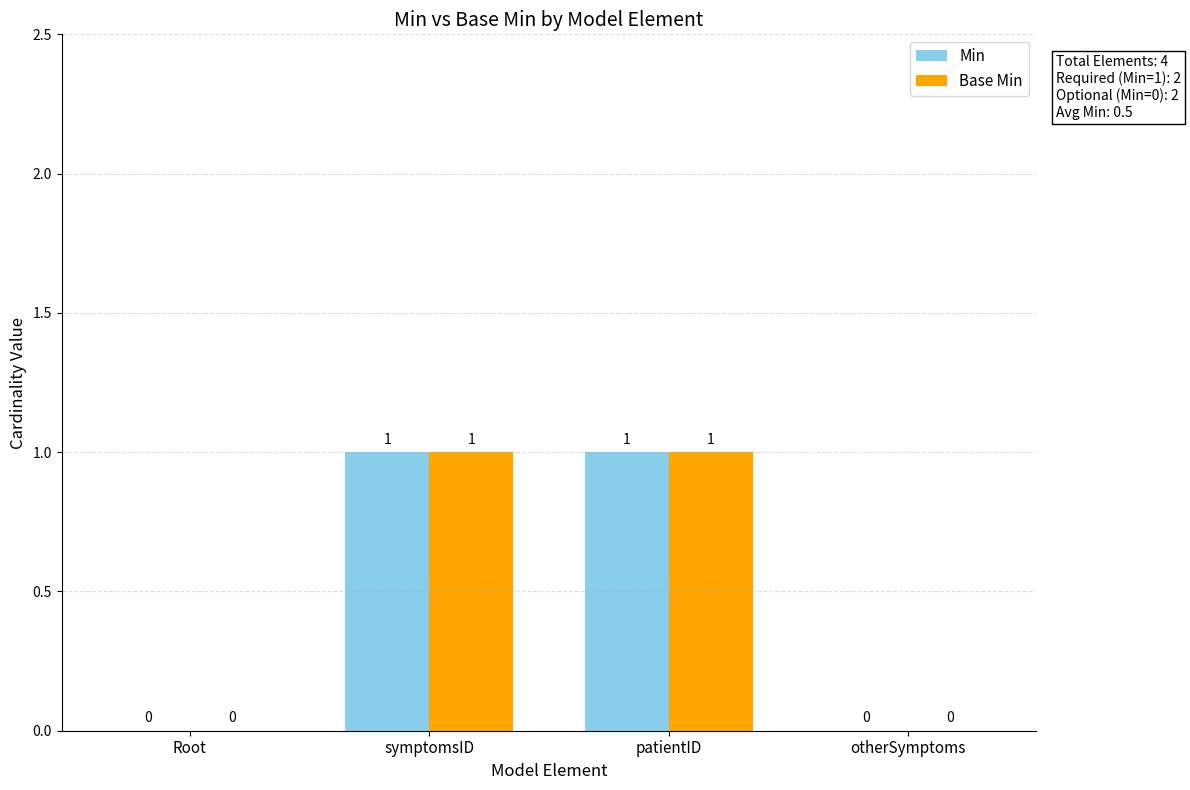

How many positive values does the Base Min series have?

2